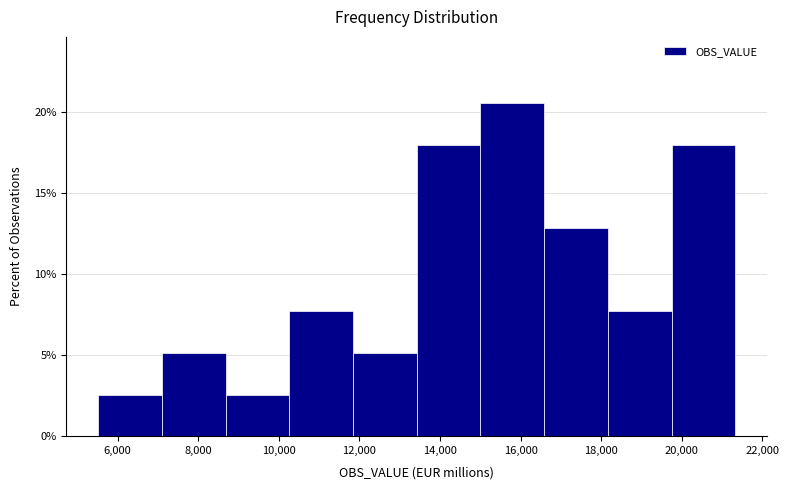

What is the height of the bar covering 10200 to 11800 on the x-axis? Neither the bar edges nor the heights are printed on the chart, so give them approximately, as read against the axes.

7.5